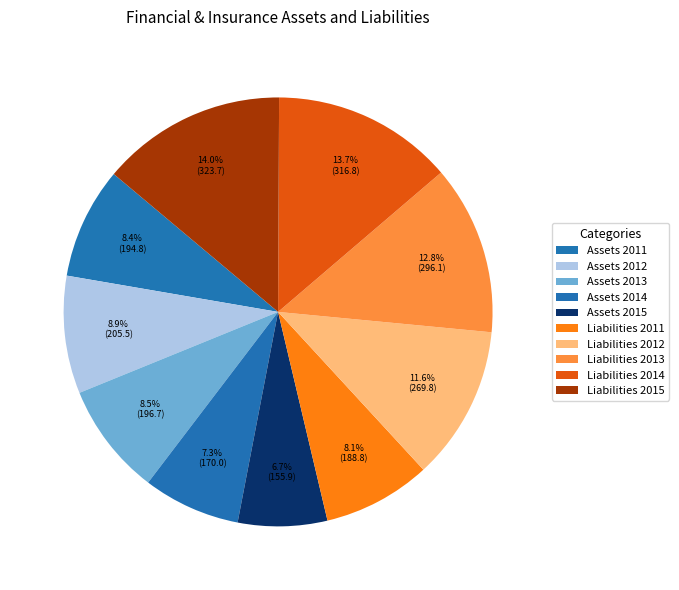

How much of the chart is everything except Liabilities 2015?

86.0%